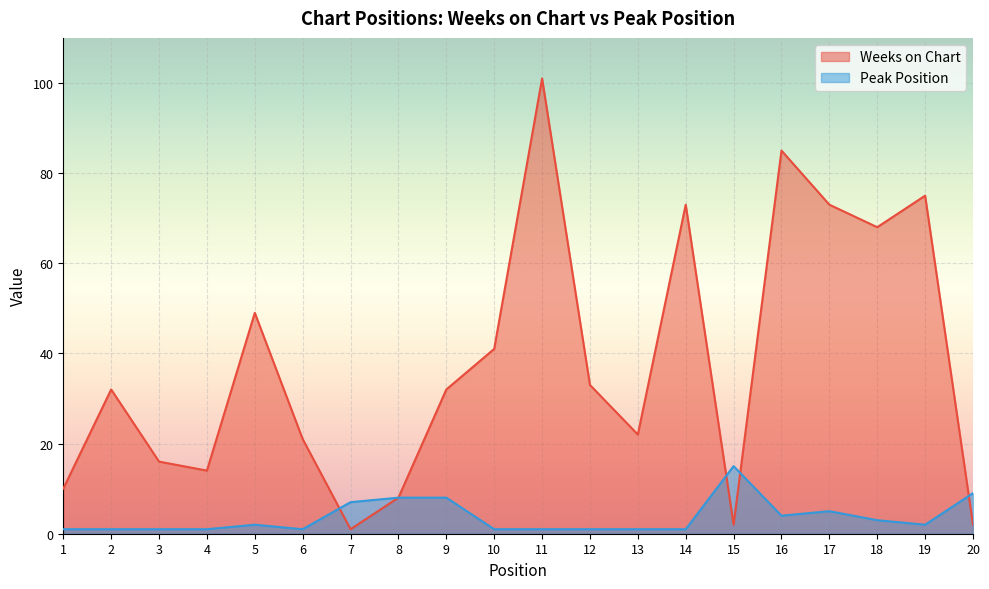

Reading right to left, list all the values displayed in this chart.

Weeks on Chart: 2	75	68	73	85	2	73	22	33	101	41	32	8	1	21	49	14	16	32	10
Peak Position: 9	2	3	5	4	15	1	1	1	1	1	8	8	7	1	2	1	1	1	1